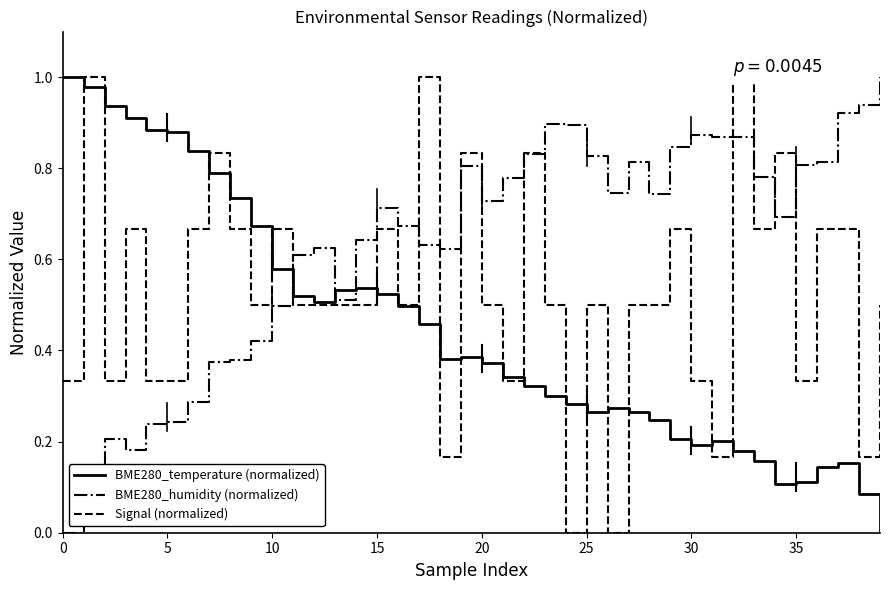

At how many categories does at least one series exceed 0?

40